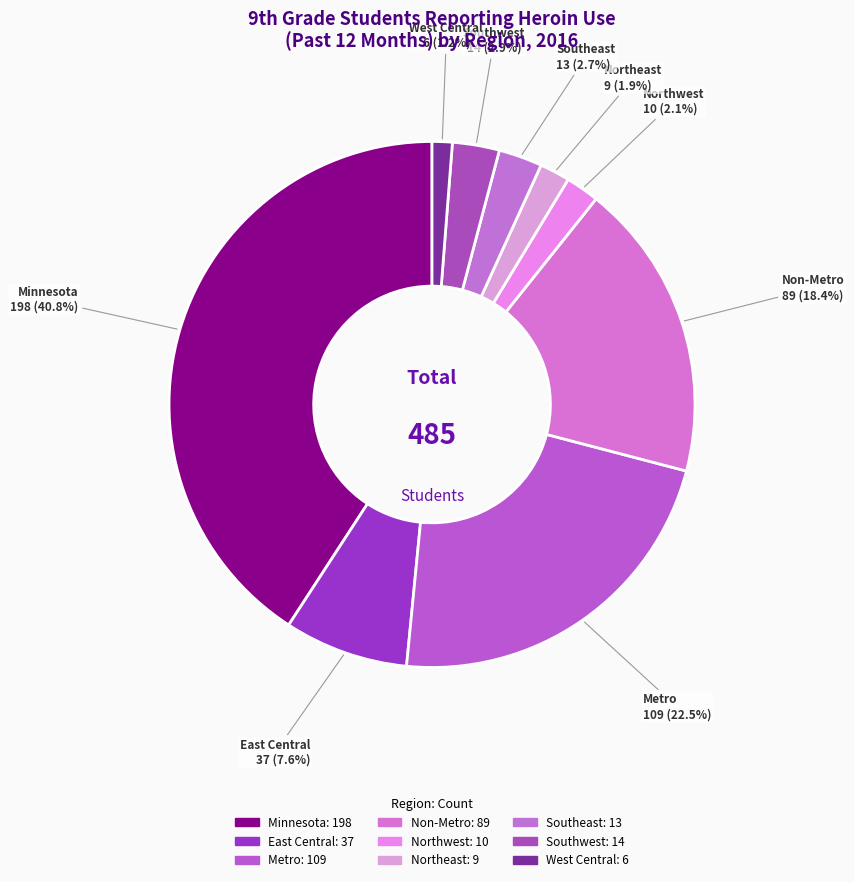

How many slices are in this pie chart?

9